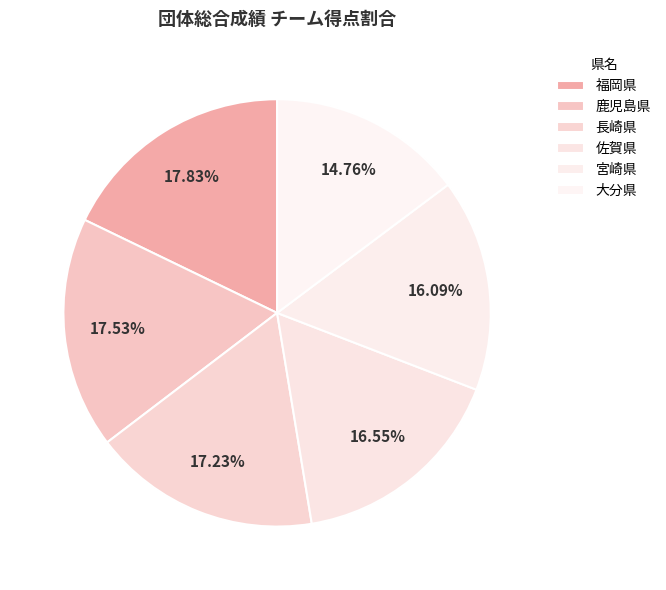

What percentage do 長崎県 and 鹿児島県 together represent?

34.8%